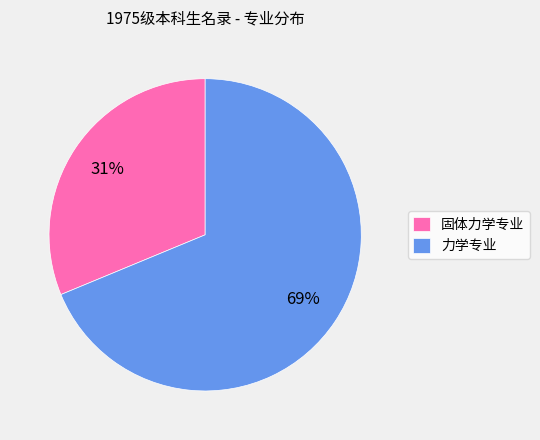

To the nearest percent, what is the average slice percentage?

50%